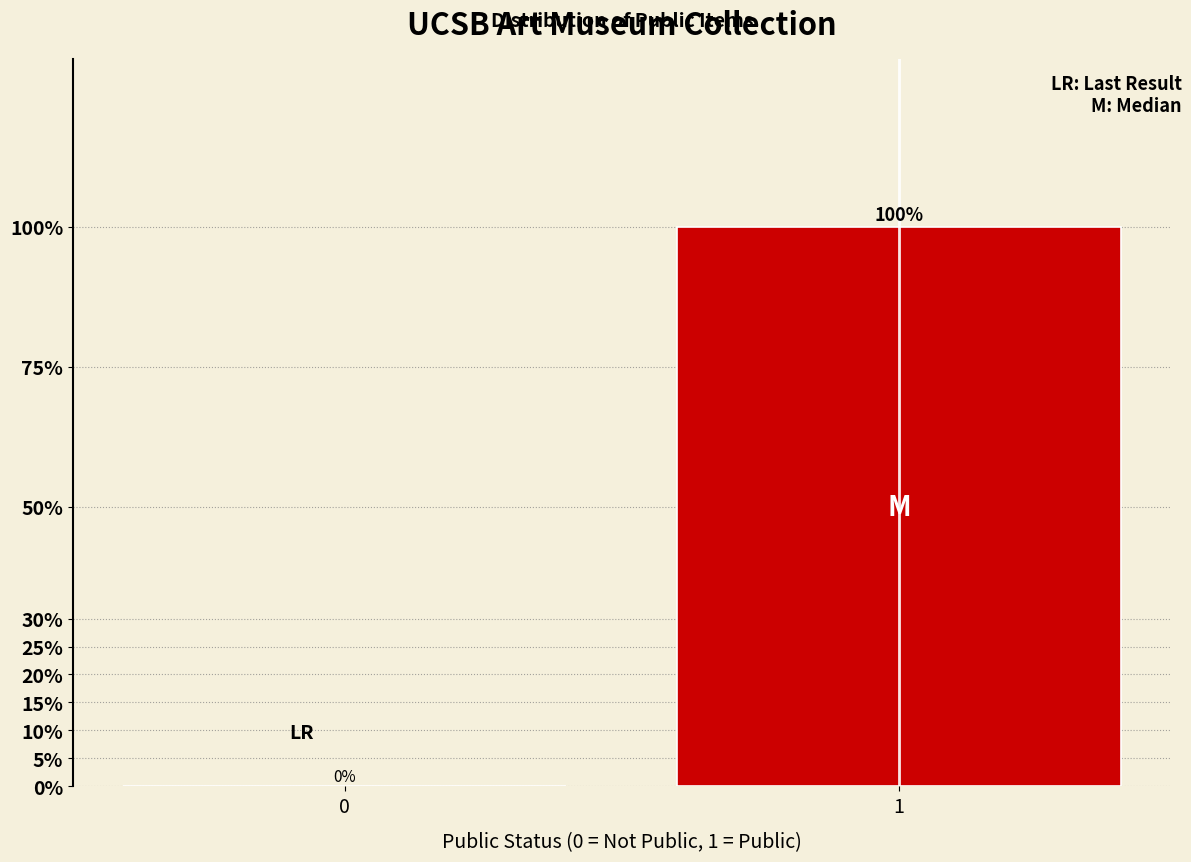

Reading left to right, transcribe all the data shown in this chart.

0=0	1=100